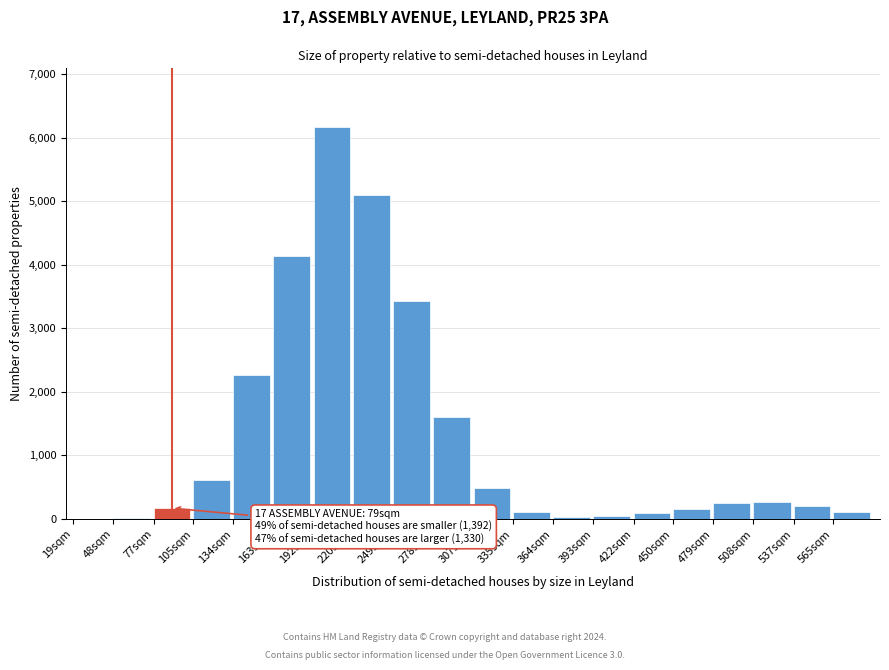

At which category does the chart reach its peak across all series?

192sqm